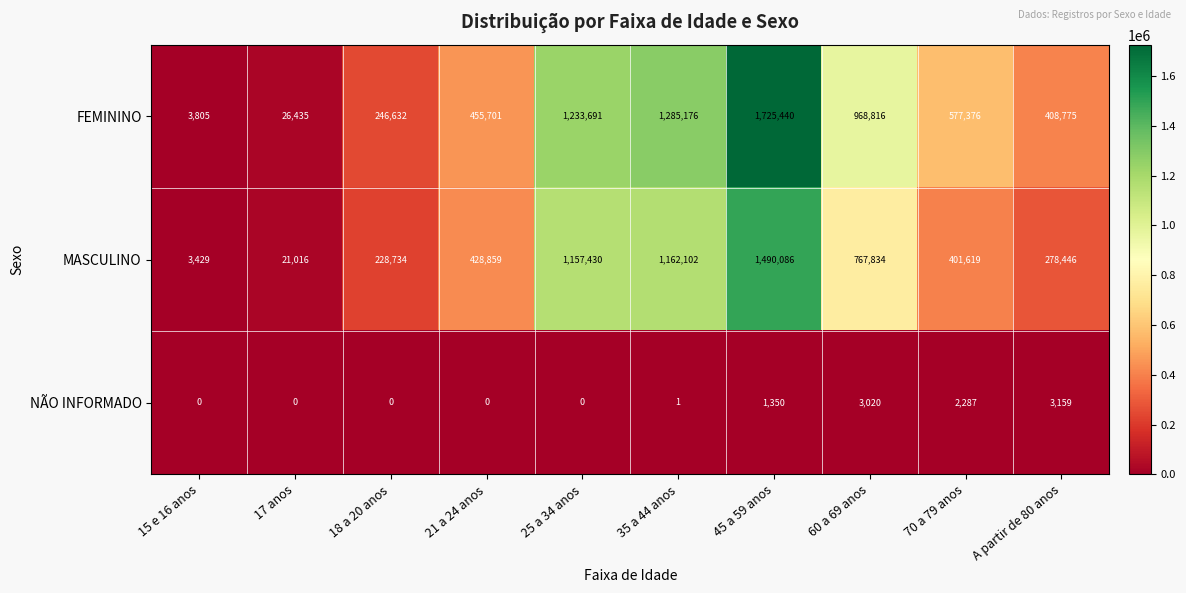

What is the sum of all MASCULINO values?

5939555